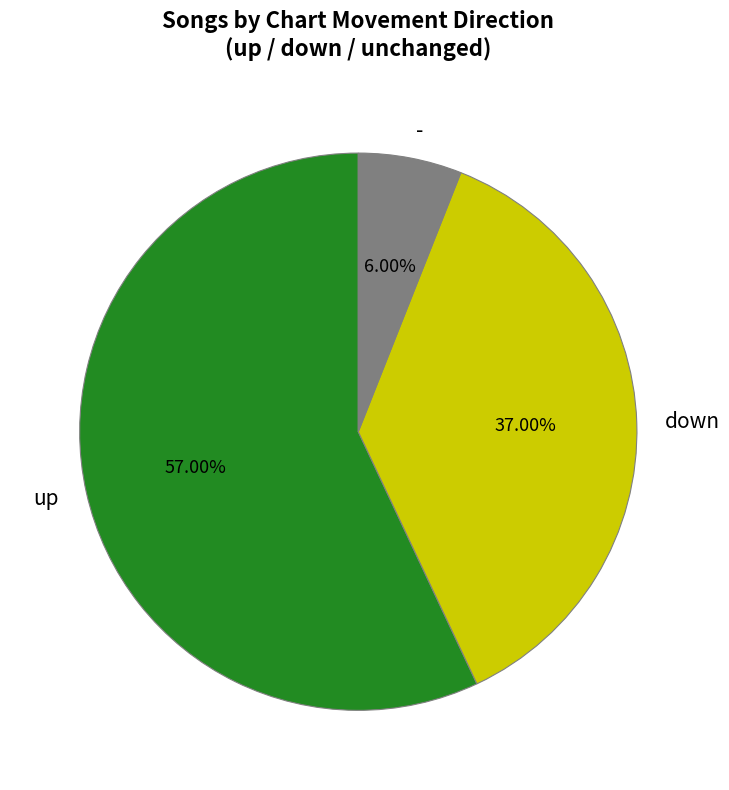

Rank the categories by value from lowest to highest.

-, down, up